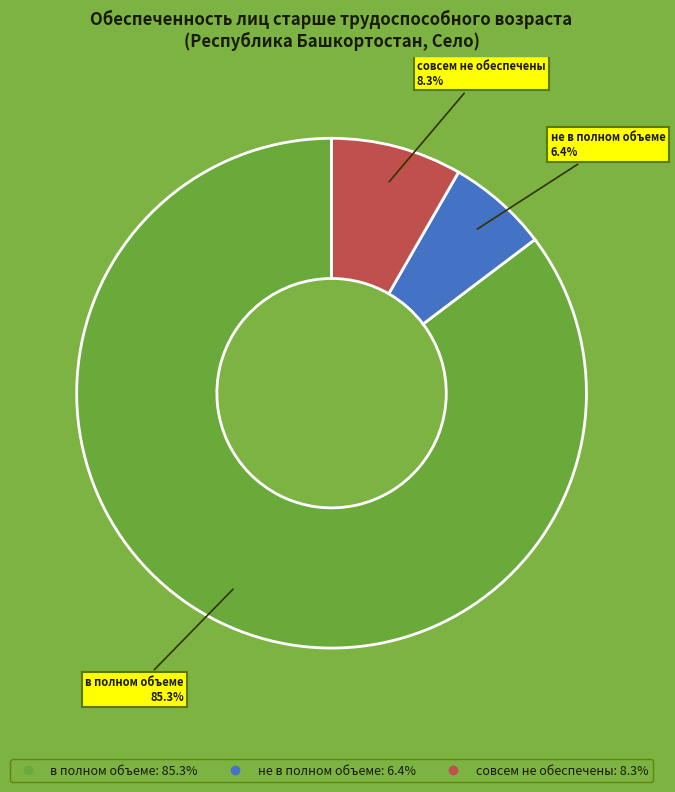

Rank the categories by value from lowest to highest.

не в полном объеме, совсем не обеспечены, в полном объеме